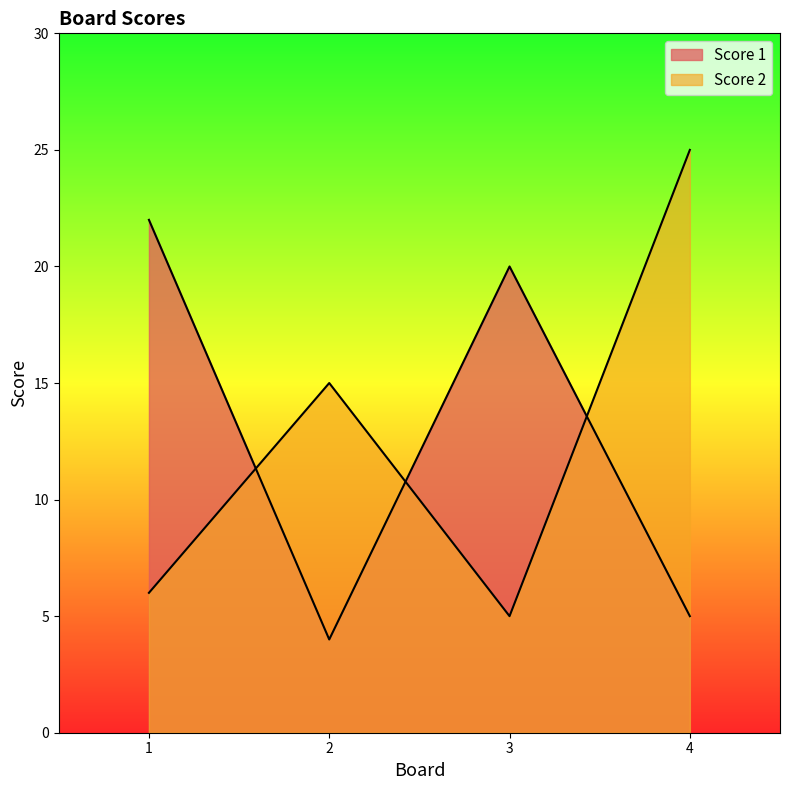

In Score 1, how many points are higher than both neighbors (excluding endpoints)?

1